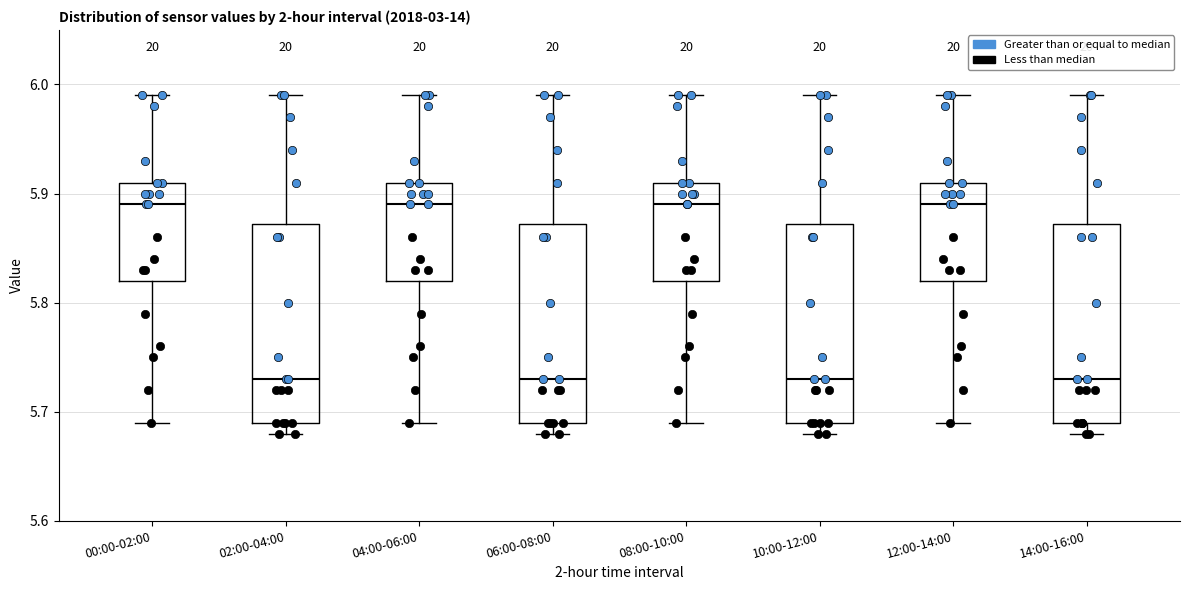

Where is the upper edge of the box for 00:00-02:00 on the y-axis? The values are not printed on the chart, so give them approximately, as read against the axis.

5.91